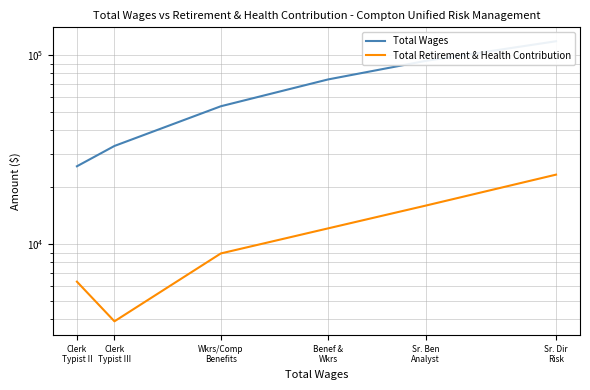

Is this an area chart (filled region under the line)?

No